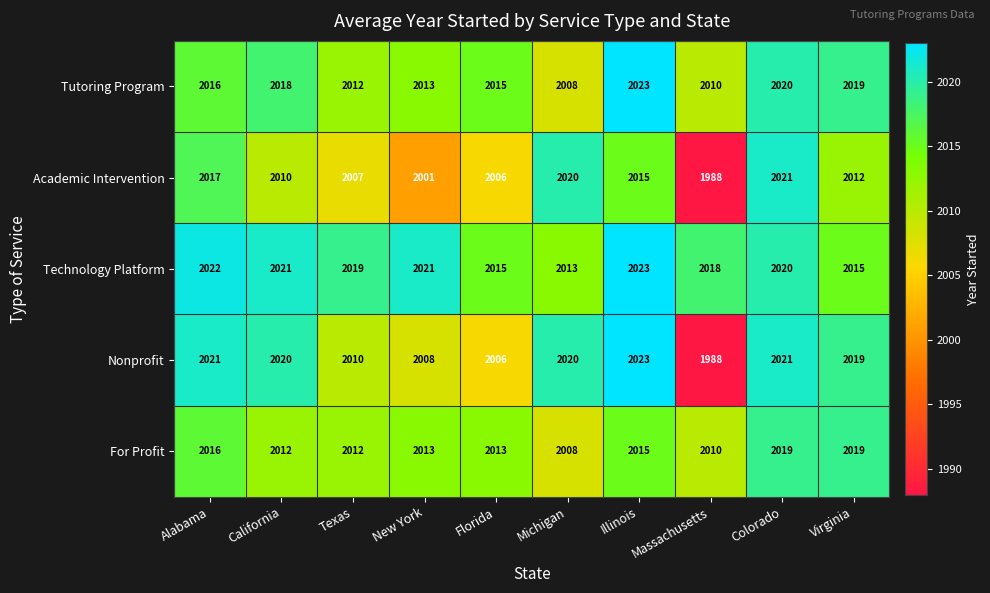

Read the Academic Intervention value at Michigan.

2020